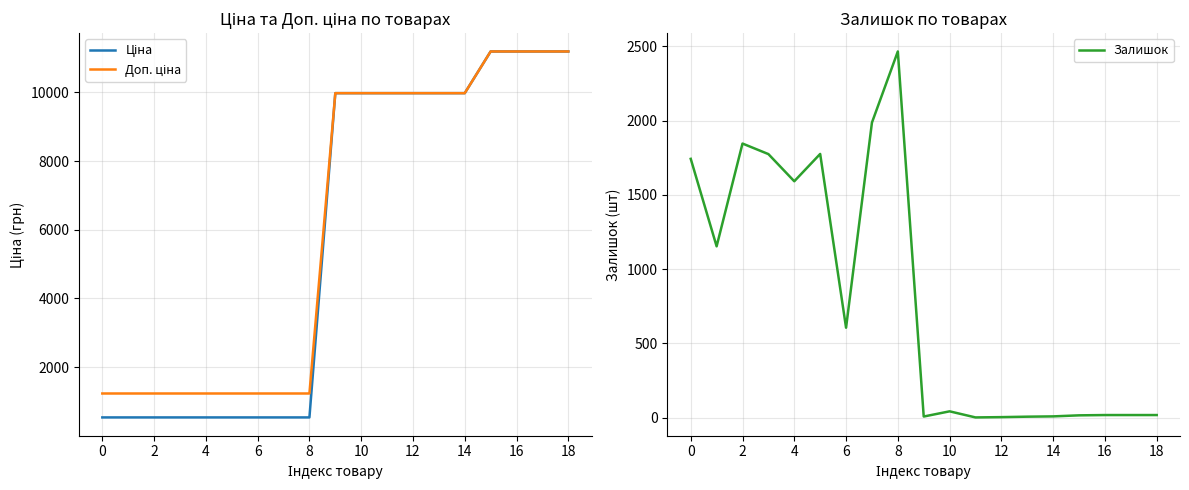

Where is the first local maximum for Залишок?

2